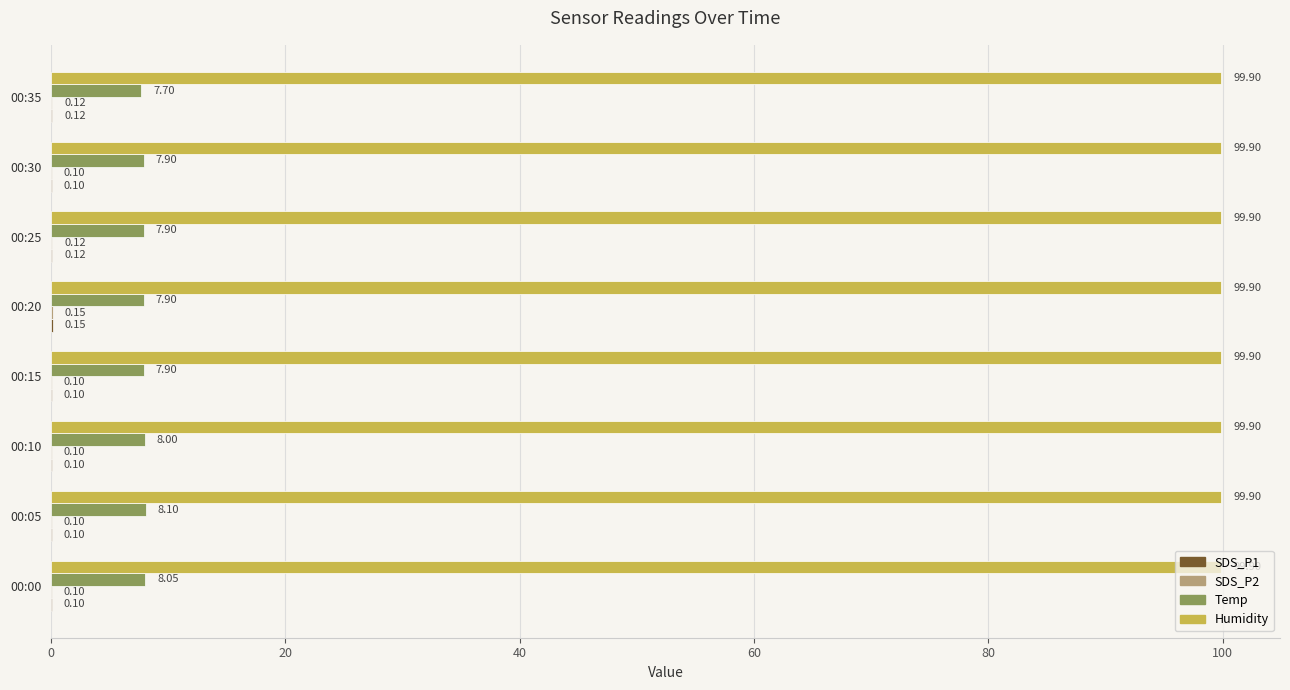

At which category is the sum across all series the highest?

00:05